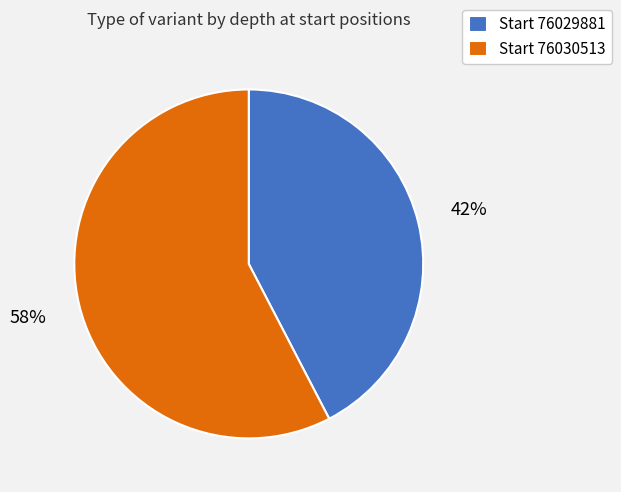

Between Start 76030513 and Start 76029881, which is larger?

Start 76030513